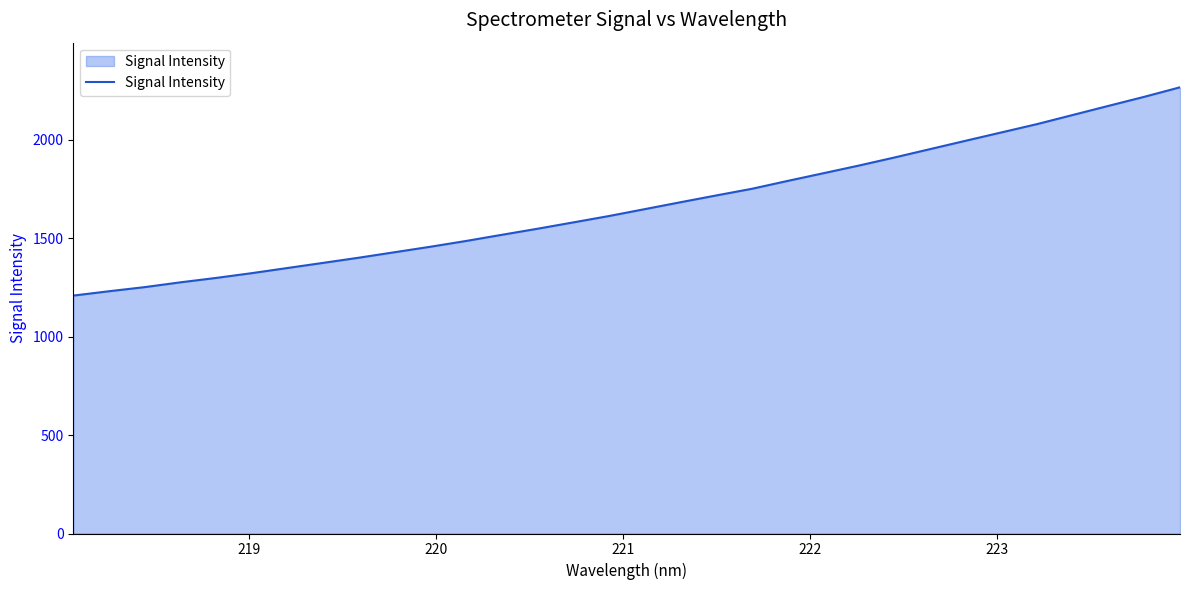

What is the difference between the maximum and minimum values?

1058.1